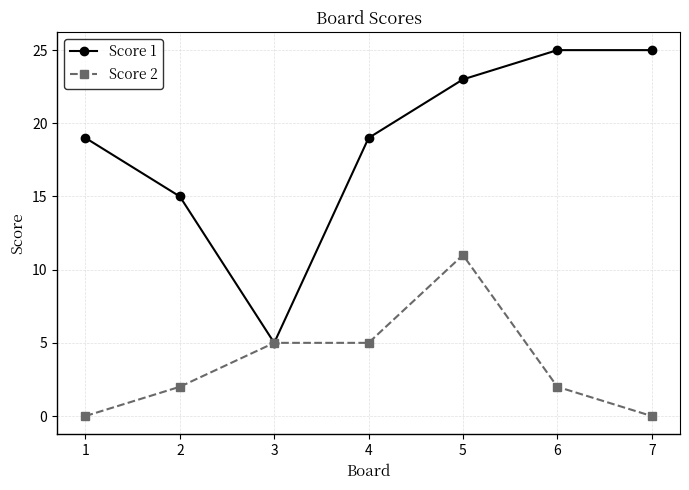

True or false: Score 2 has more than 2 points higher than both neighbors.

False